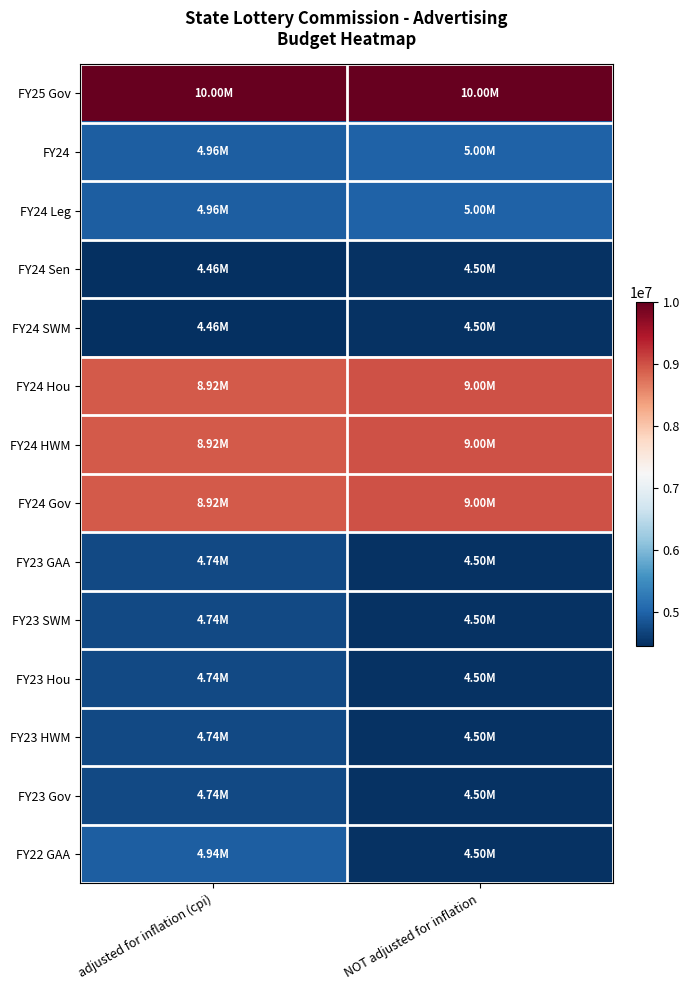

What is the total value across all series at NOT adjusted for inflation?

83000000